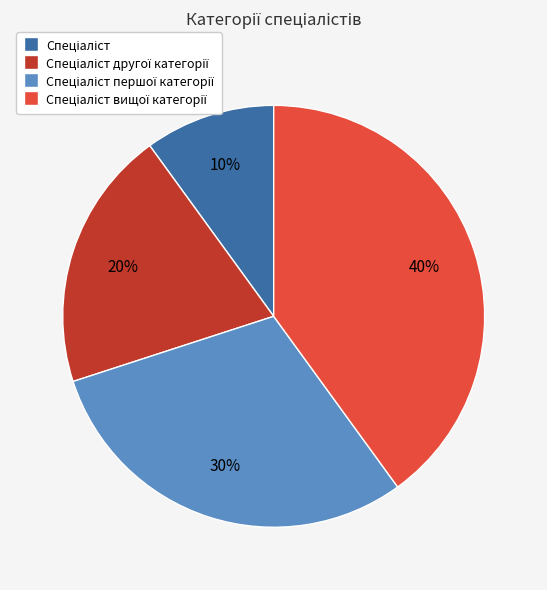

To the nearest percent, what is the average slice percentage?

25%